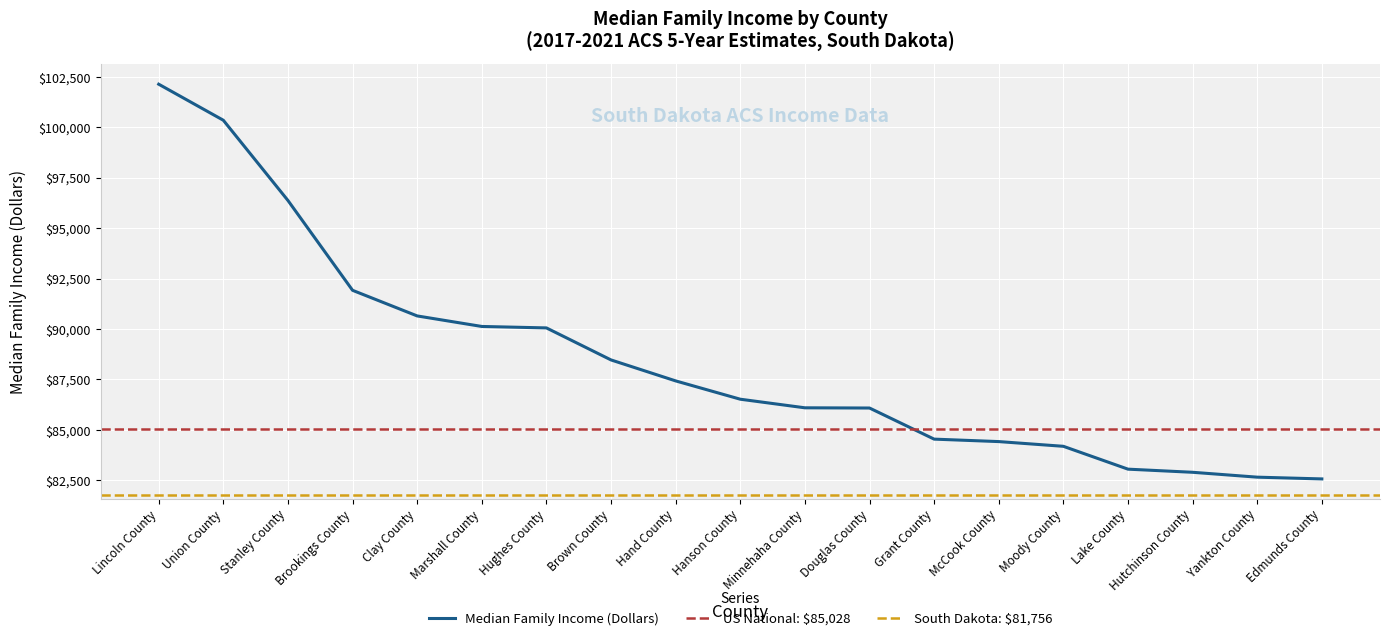

Which label corresponds to the largest value in the chart?

Lincoln County